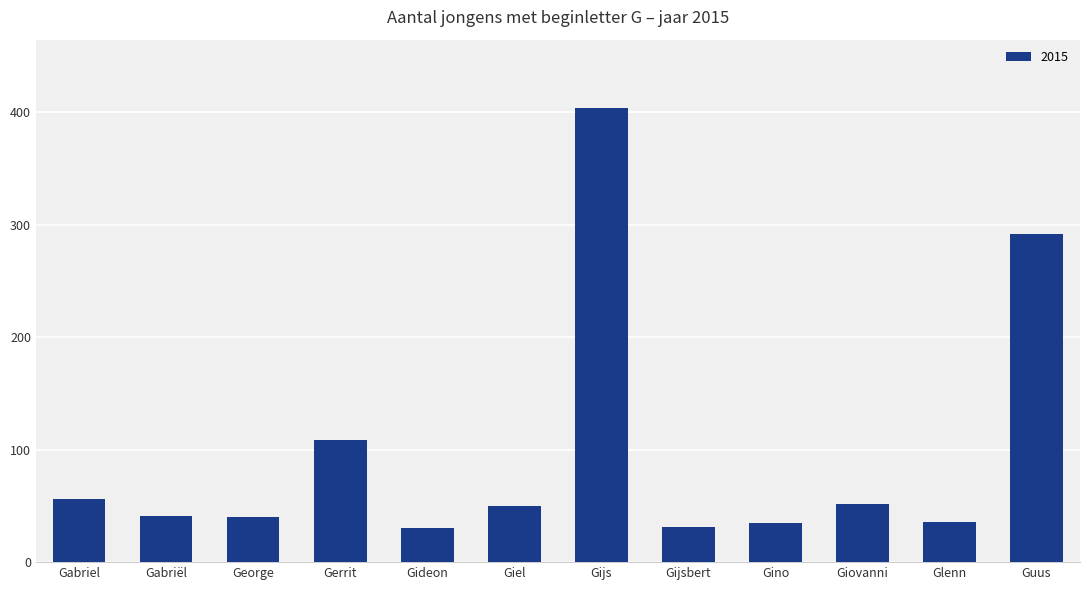

How many series are shown in this chart?

1